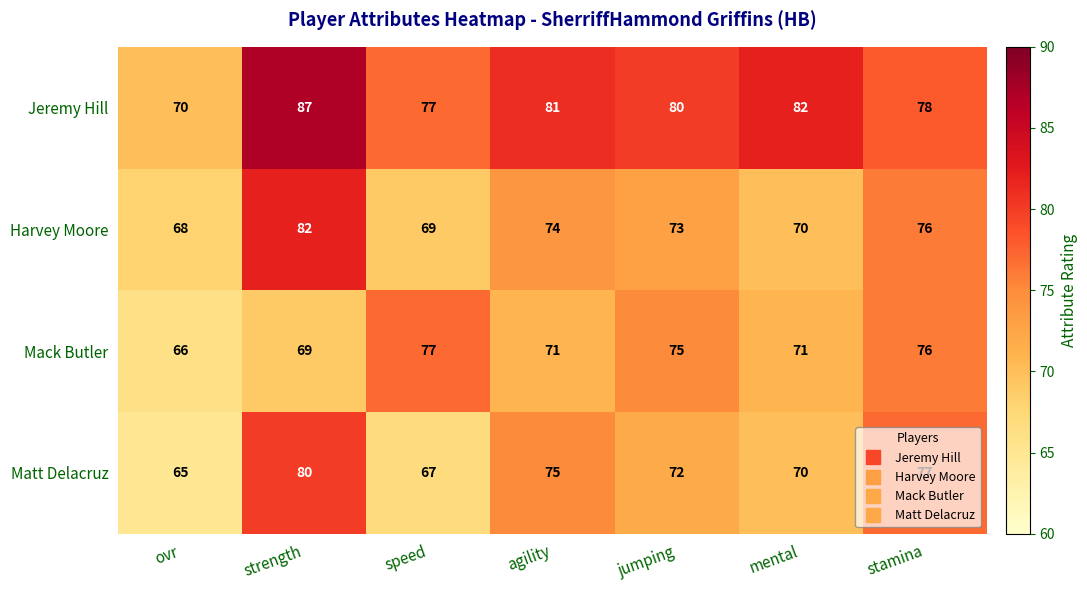

How many series are shown in this chart?

4